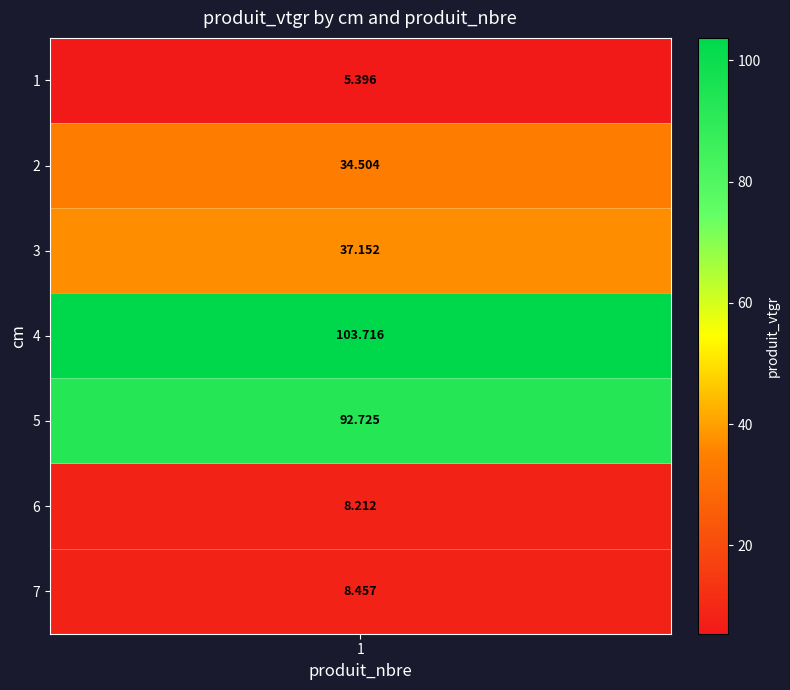

List the labels in order of value, smallest first.

1, 6, 7, 2, 3, 5, 4